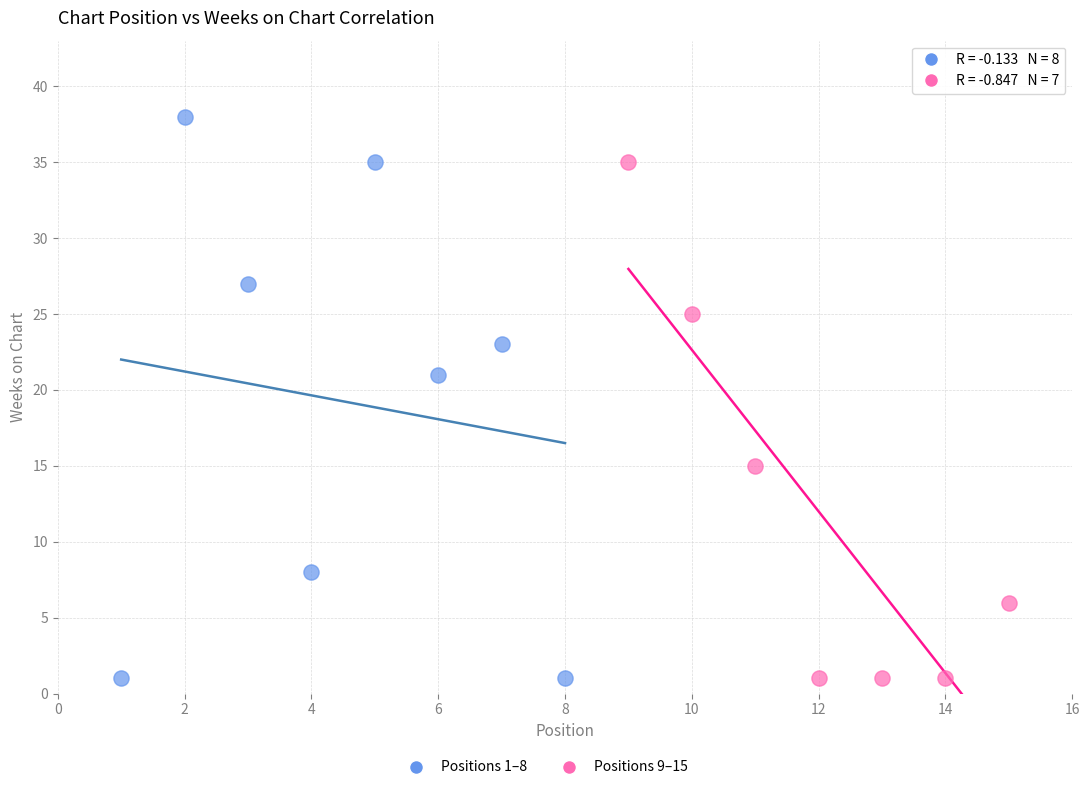

Which series reaches the maximum Y coordinate?

Positions 1–8